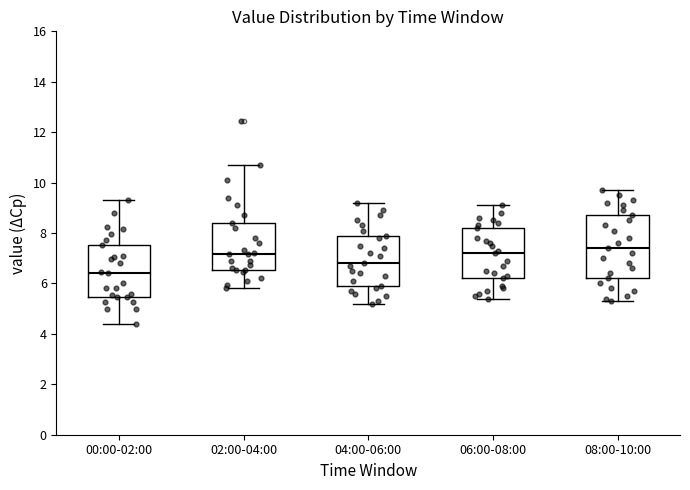

Reading left to right, transcribe this box plot: for each box, give where its median line is, the range the box spans, and where its two whiskers end, as read against the y-axis. The values are not printed on the chart, so give them approximately, as read against the axis.

00:00-02:00: median 6.4, box 5.4 to 7.6, whiskers 4.4 to 9.4
02:00-04:00: median 7.2, box 6.6 to 8.4, whiskers 5.8 to 10.8
04:00-06:00: median 6.8, box 6.0 to 8.0, whiskers 5.2 to 9.2
06:00-08:00: median 7.2, box 6.2 to 8.2, whiskers 5.4 to 9.2
08:00-10:00: median 7.4, box 6.2 to 8.8, whiskers 5.4 to 9.8